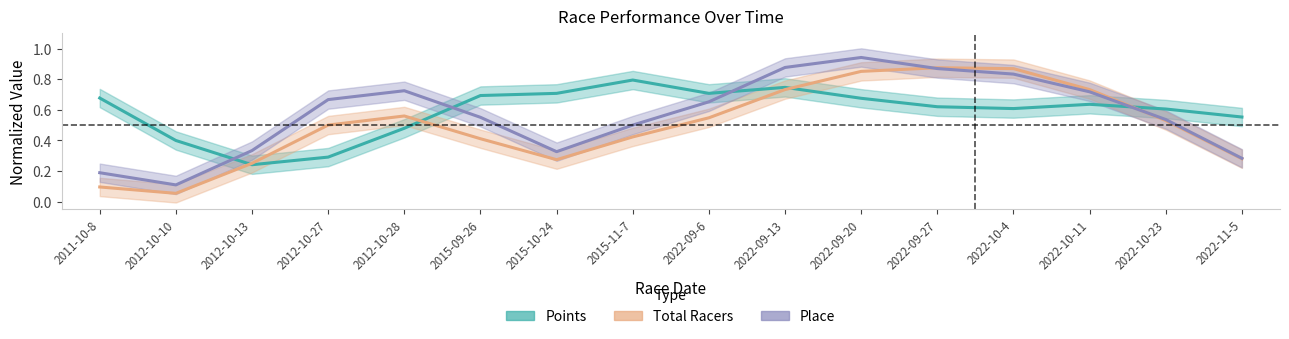

What is the difference between the highest and lowest values at 2022-09-27?

0.3